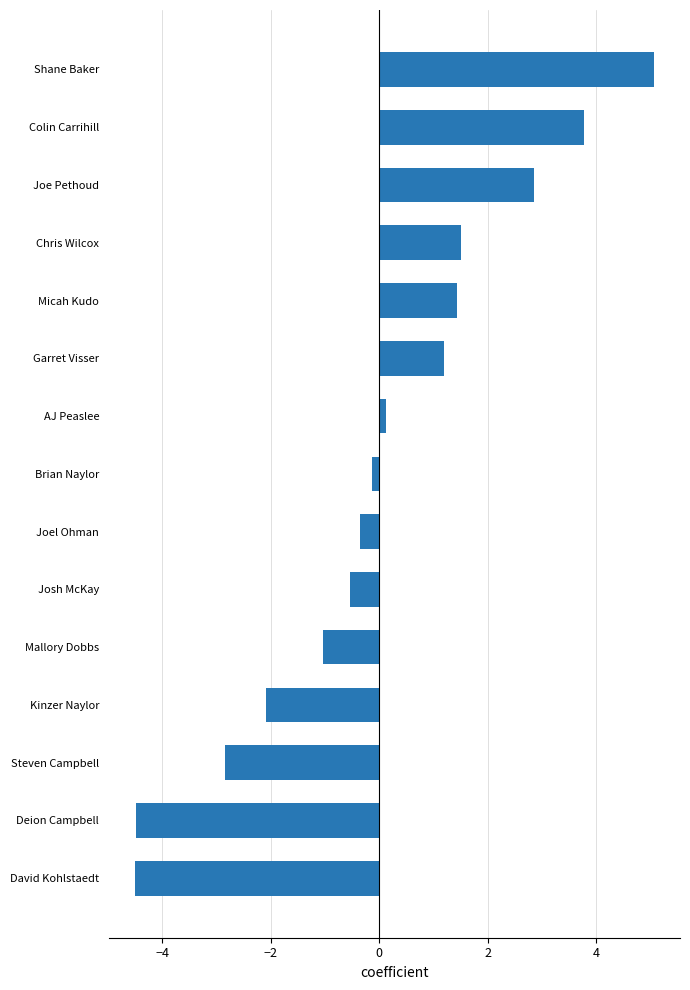

What is the minimum value shown in the chart?

-4.5